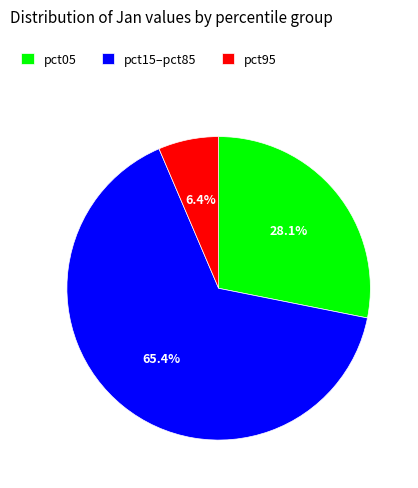

Does any single category account for the majority?

Yes